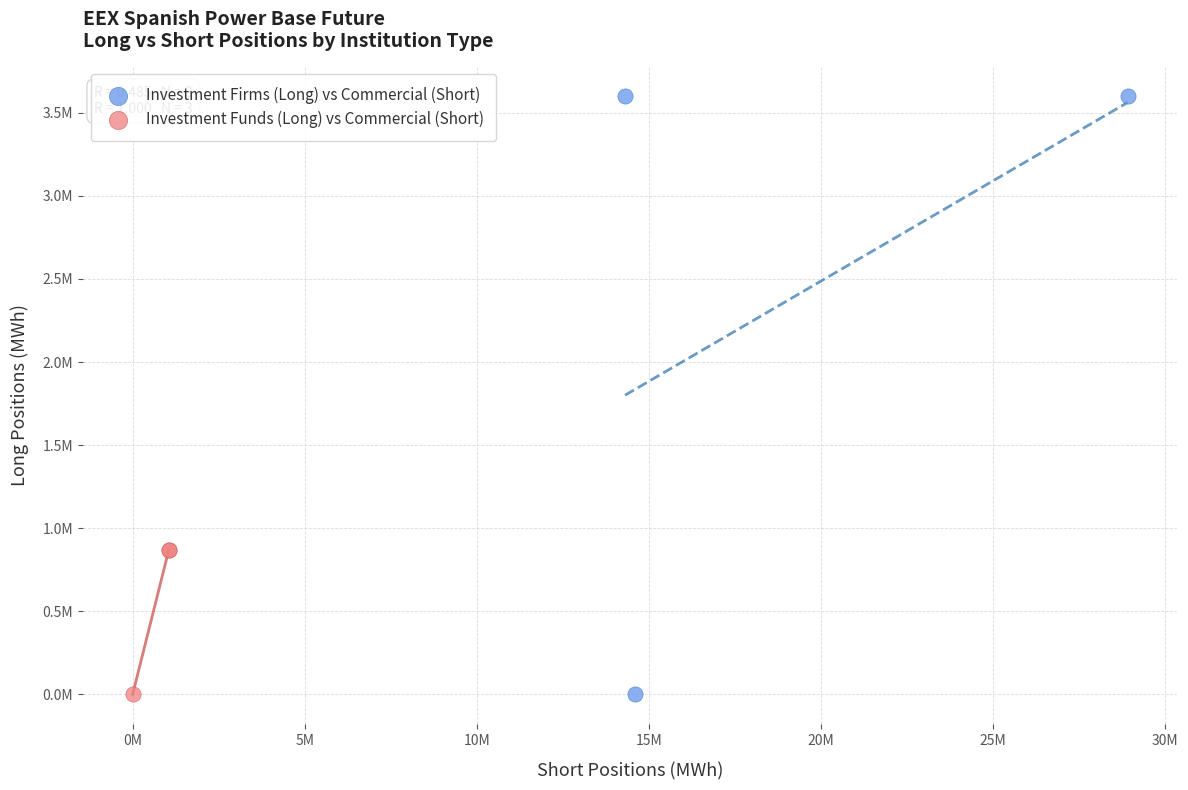

What are all the series names shown in the legend?

Investment Firms (Long) vs Commercial (Short), Investment Funds (Long) vs Commercial (Short)